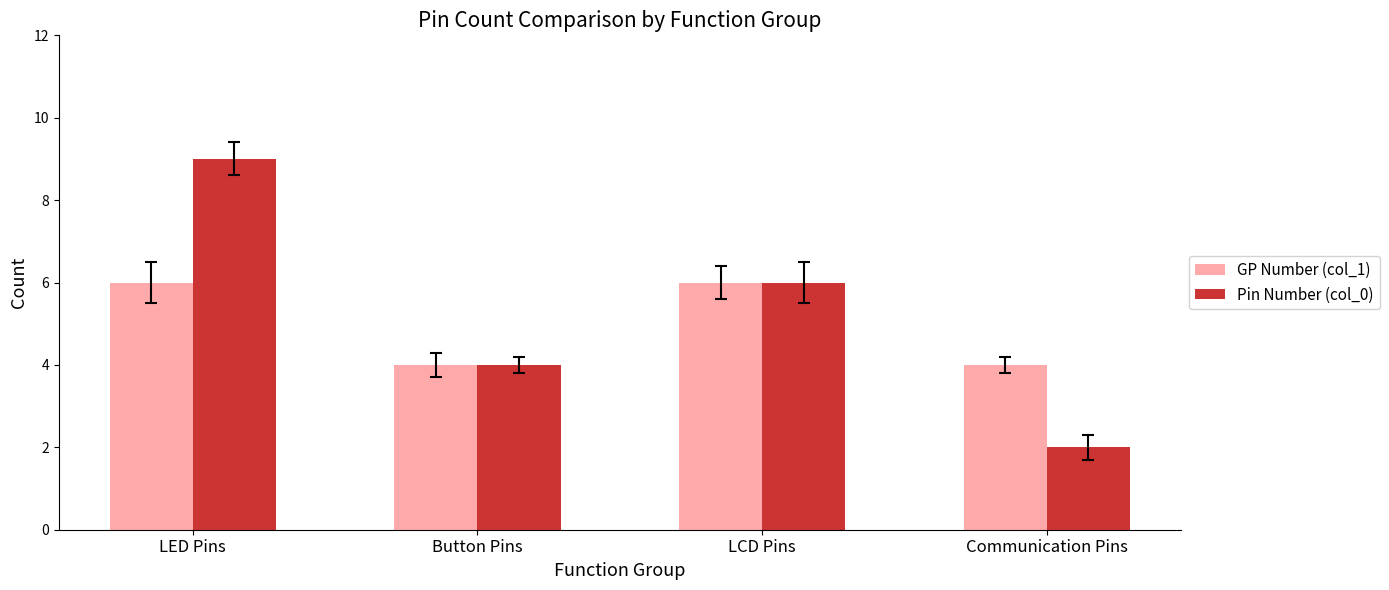

Count the number of categories in the chart.

4